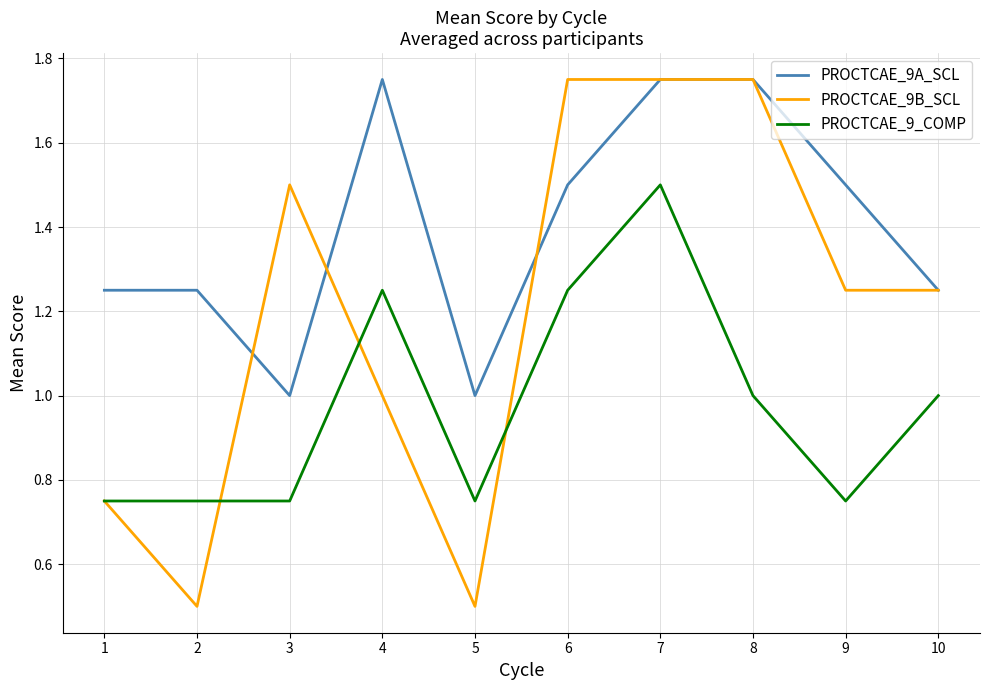

What is the sum of all PROCTCAE_9A_SCL values?

14.0